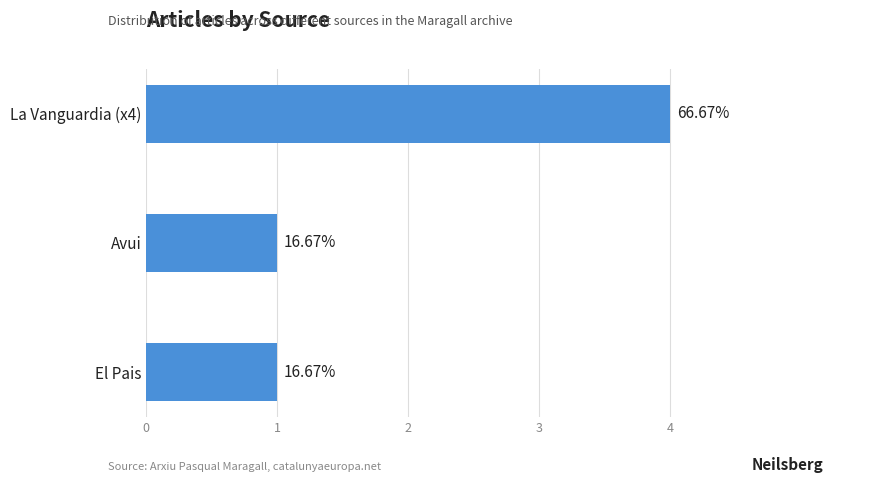

Does the chart contain stacked bars?

No